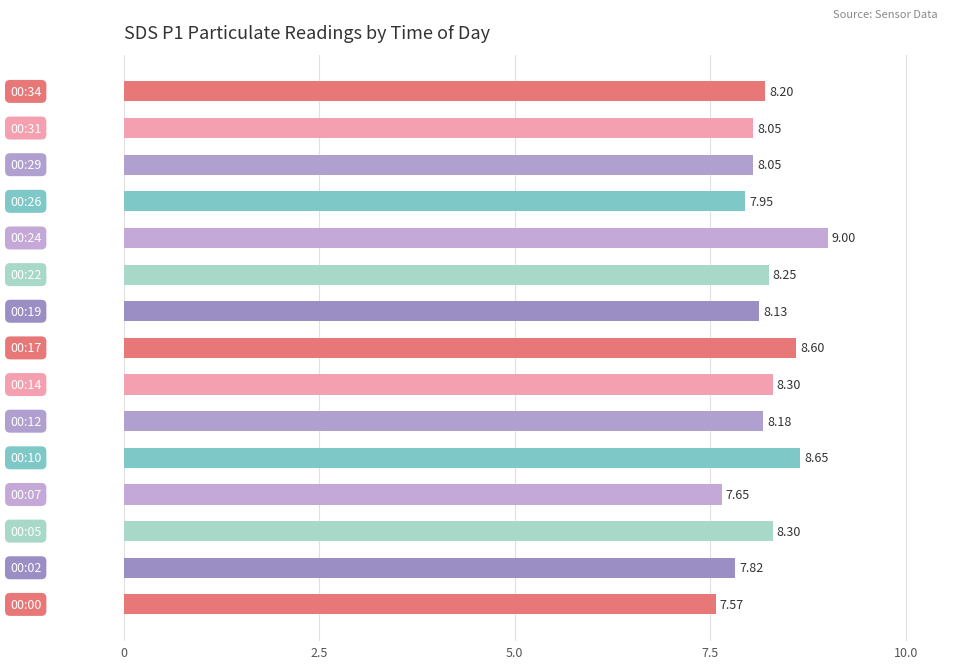

What is the average value?

8.2